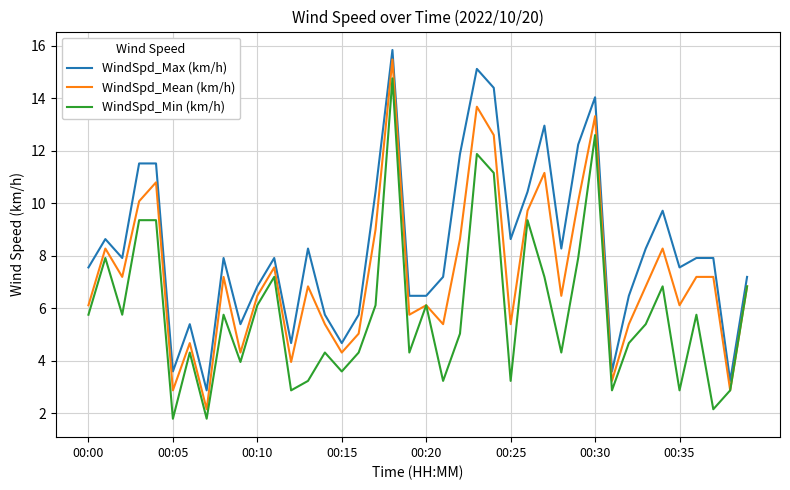

True or false: WindSpd_Max (km/h) and WindSpd_Mean (km/h) cross at least once.

False